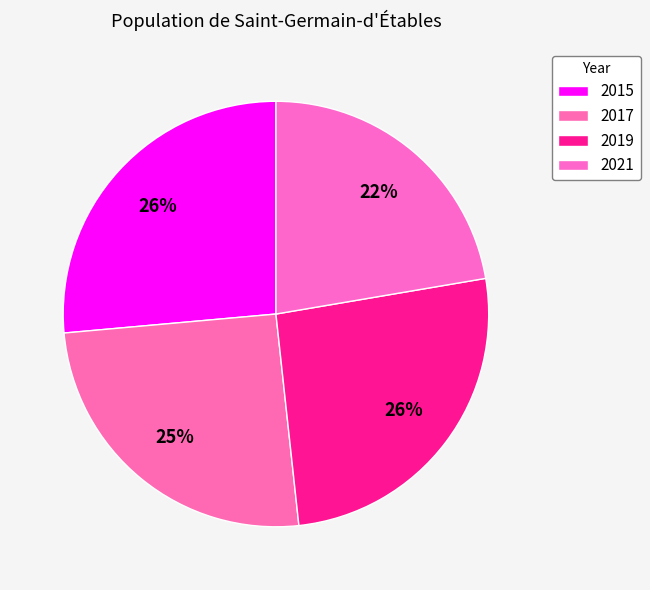

Approximately how many times larger is the value at 2015 compared to 2017?

1.0